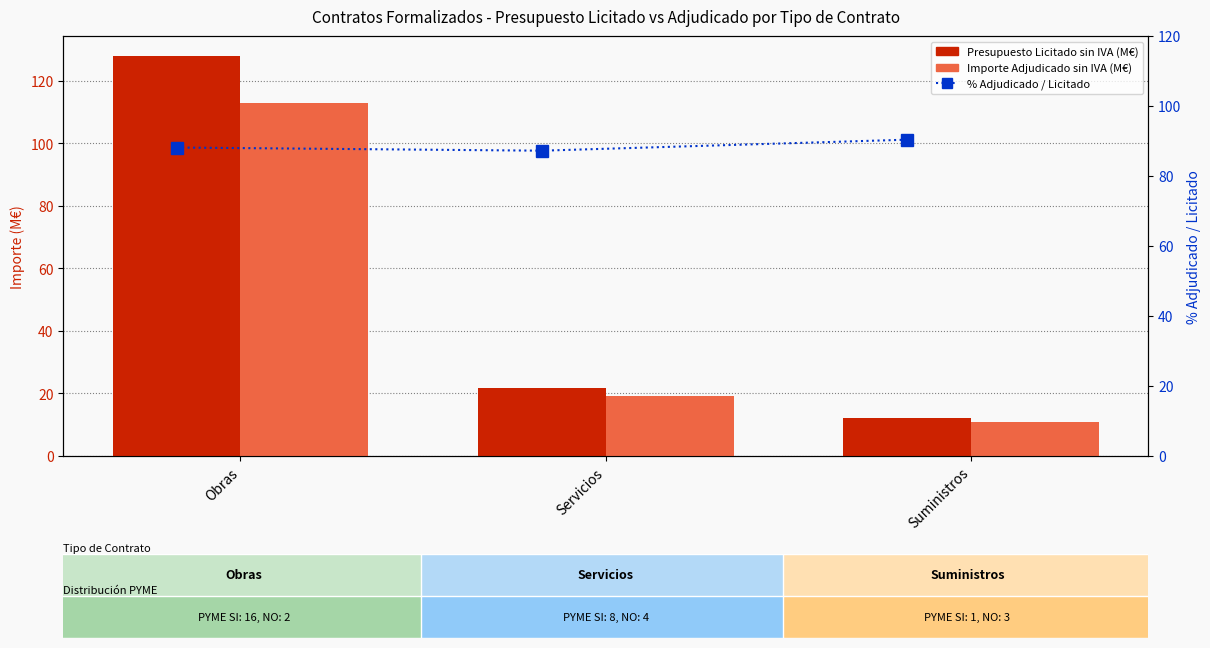

What is the difference between the highest and lowest values at Suministros?

79.5